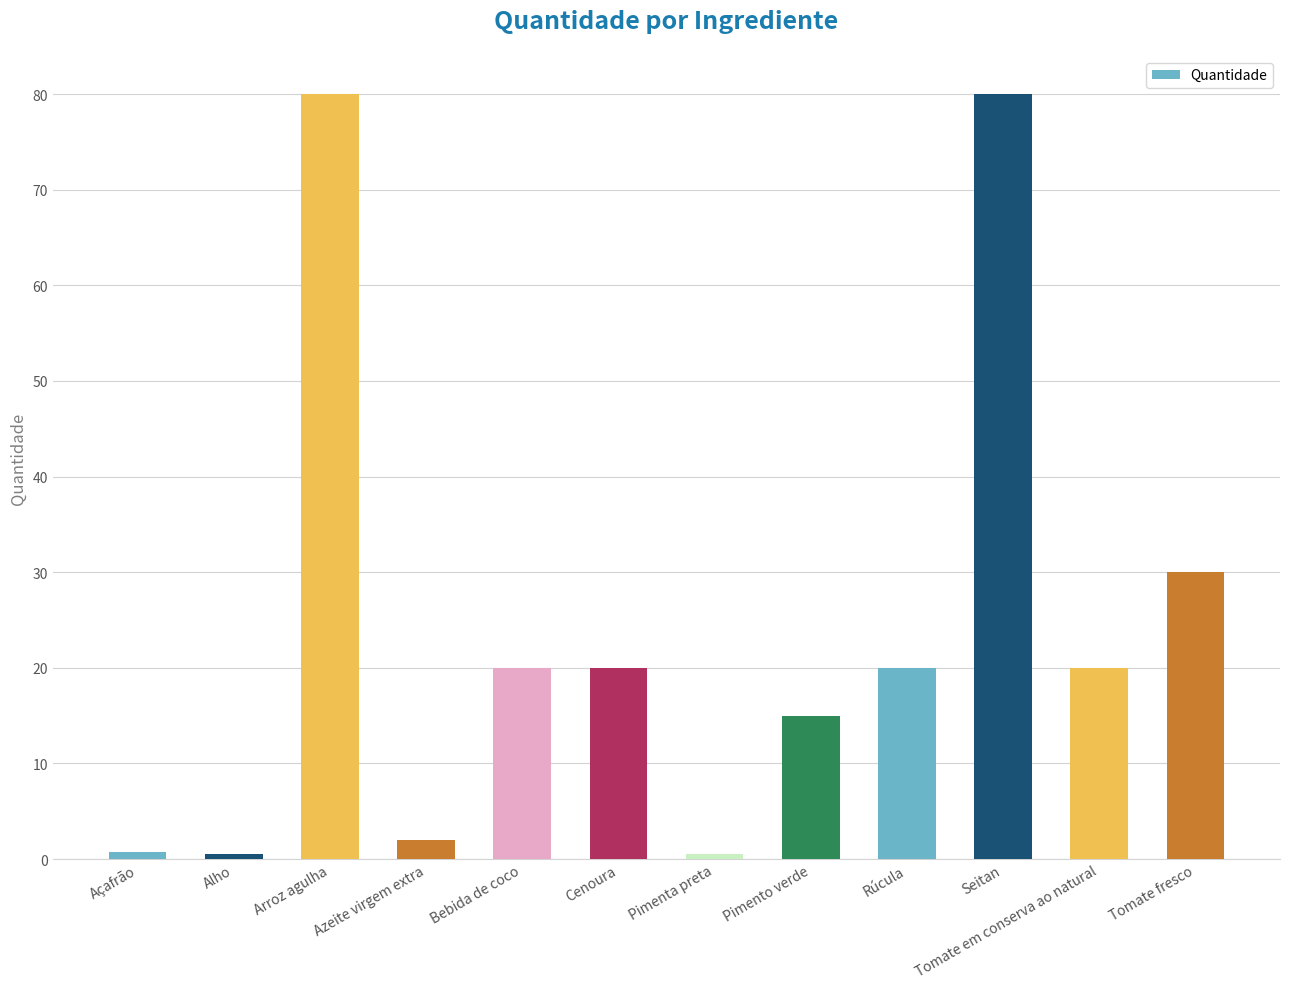

The value at Bebida de coco is 20.0. True or false?

True